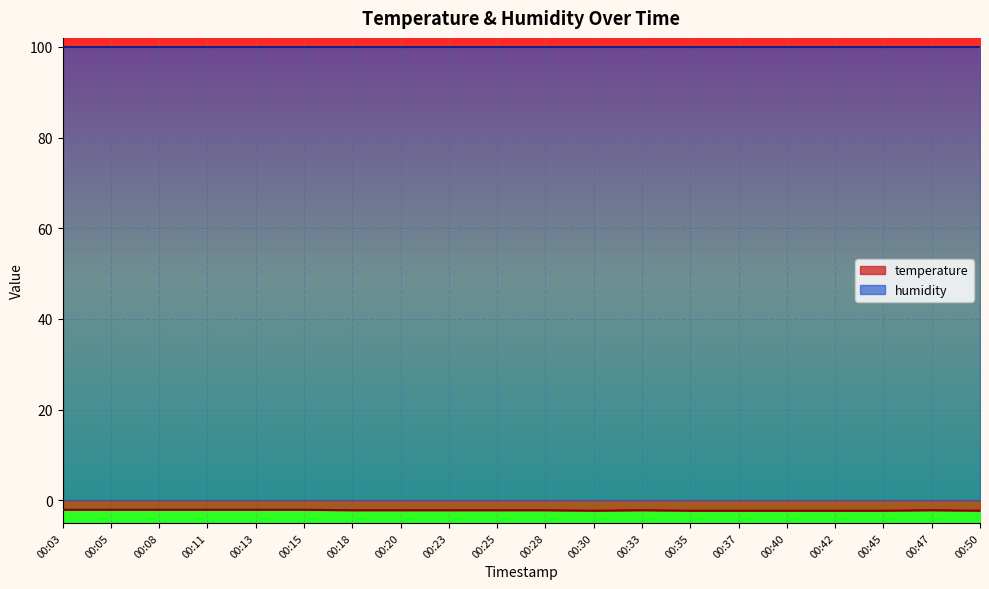

Reading right to left, what are all the values shown in this chart?

-2.3	-2.2	-2.3	-2.3	-2.3	-2.3	-2.3	-2.2	-2.3	-2.2	-2.2	-2.2	-2.2	-2.2	-2.1	-2.1	-2.1	-2.1	-2.1	-2.1